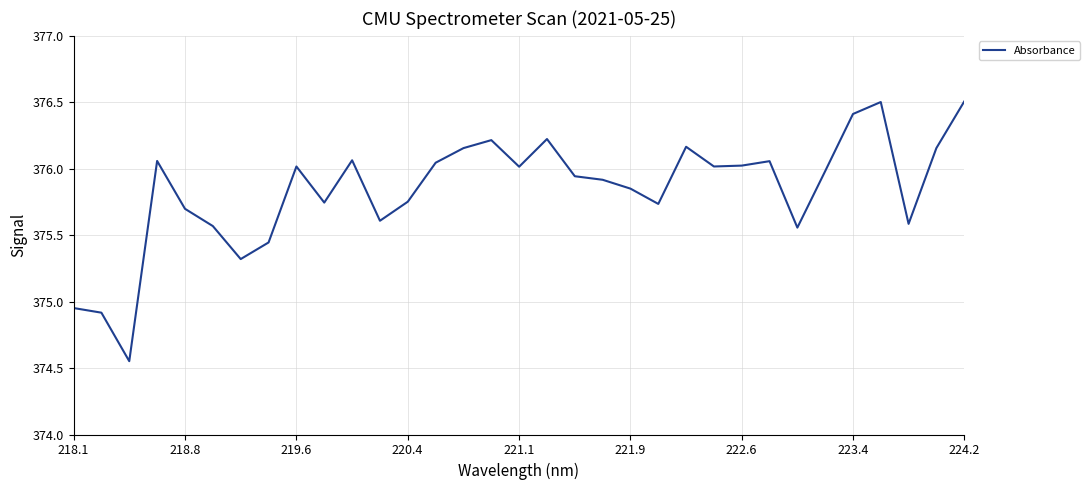

What is the greatest value displayed?

376.5